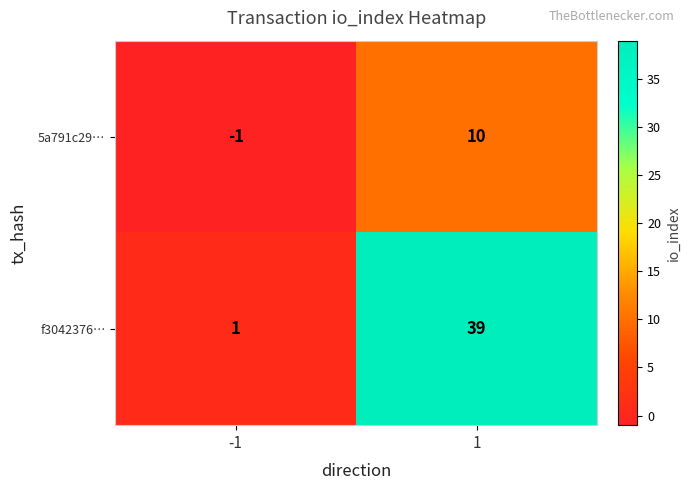

Which series has the largest range (max minus min)?

f3042376…